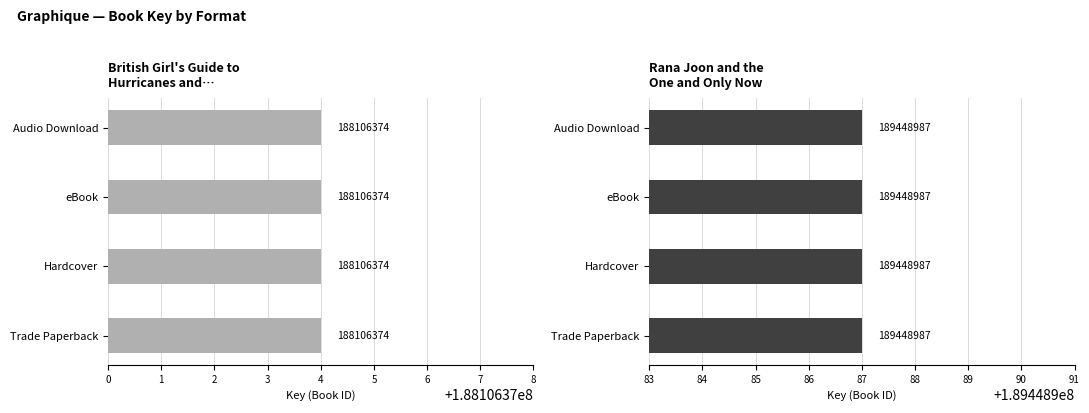

What position from the right is Hardcover?

3